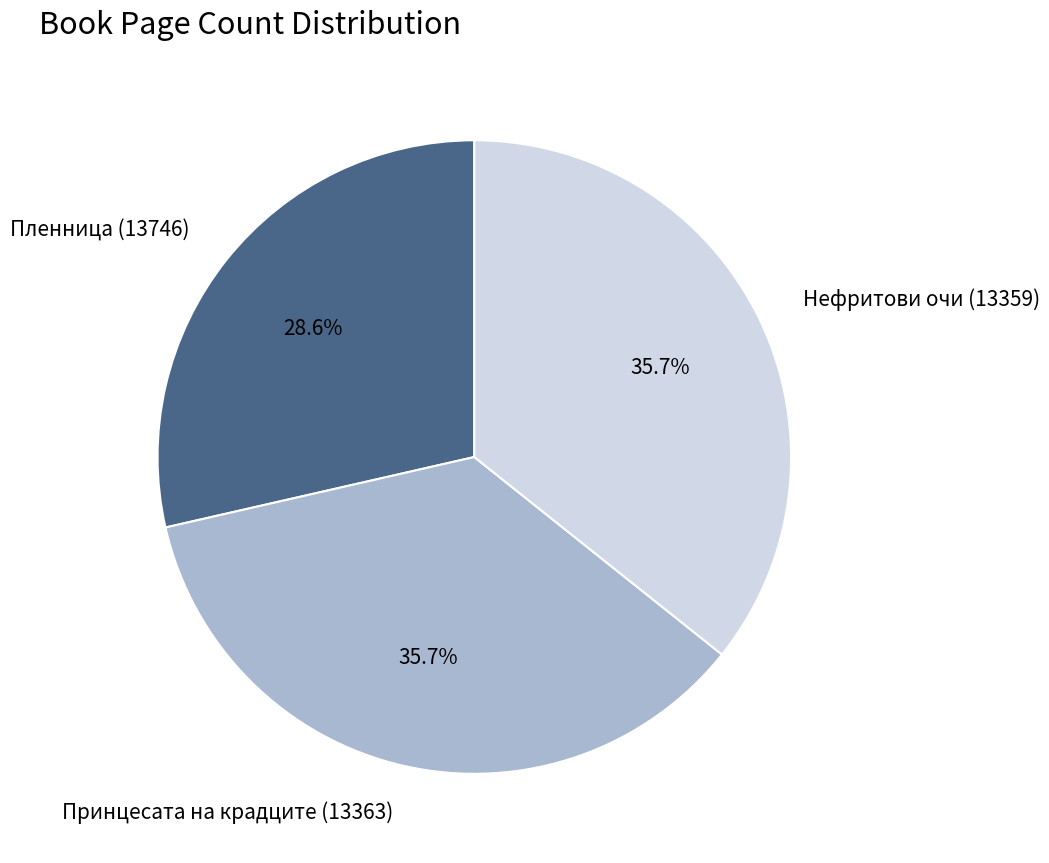

To the nearest percent, what is the difference between the largest and smallest slice percentages?

7%